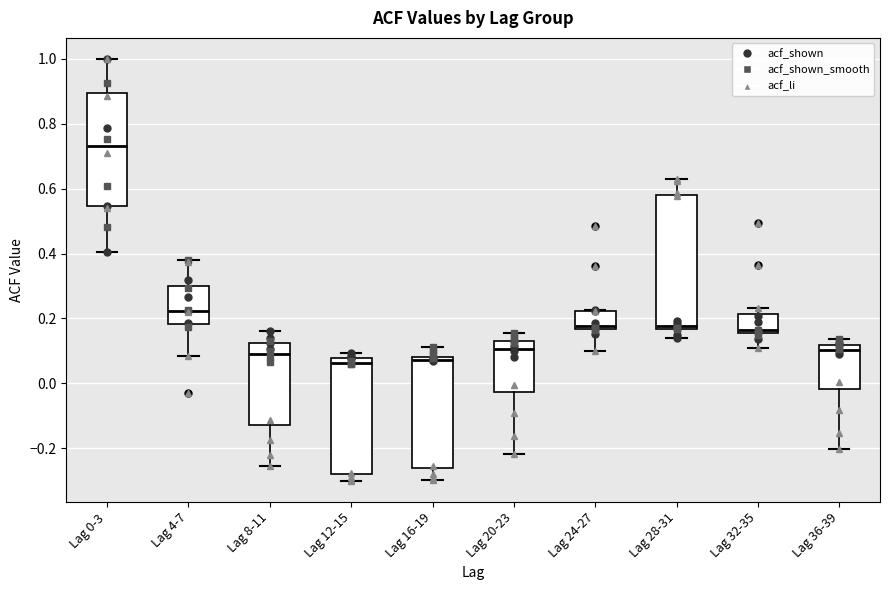

Which box has the highest median line?

Lag 0-3